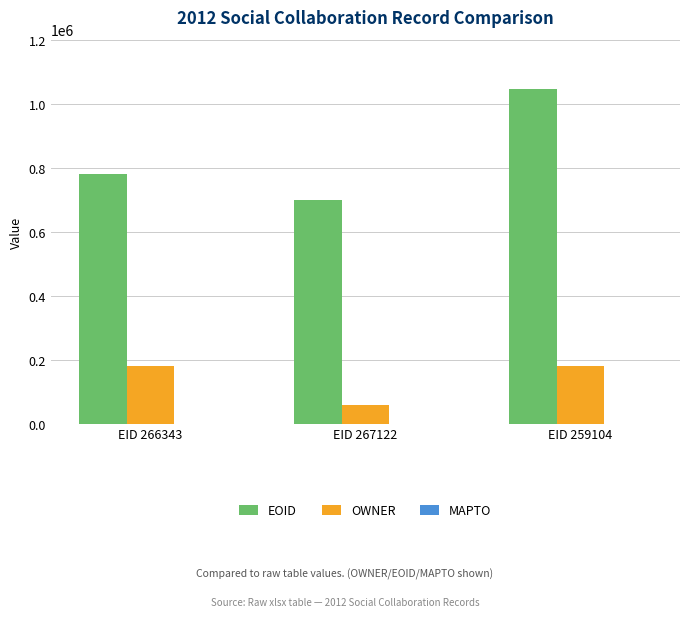

What is the value of the EOID bar at the 1st from the left?

781718